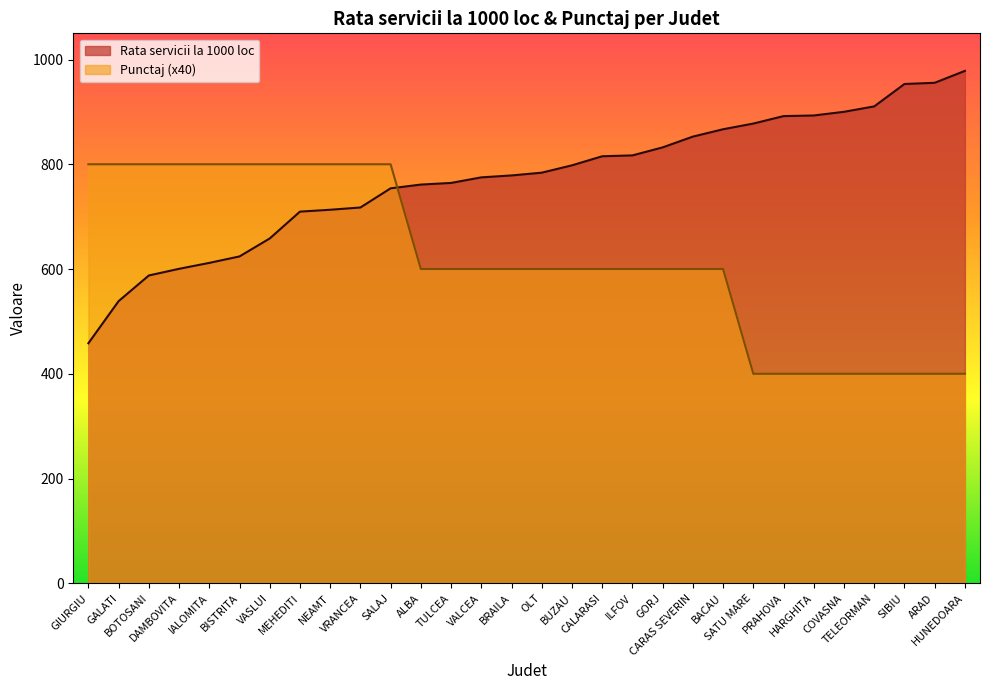

Where do Punctaj and Rata servicii la 1000 loc first cross each other?

SALAJ and ALBA